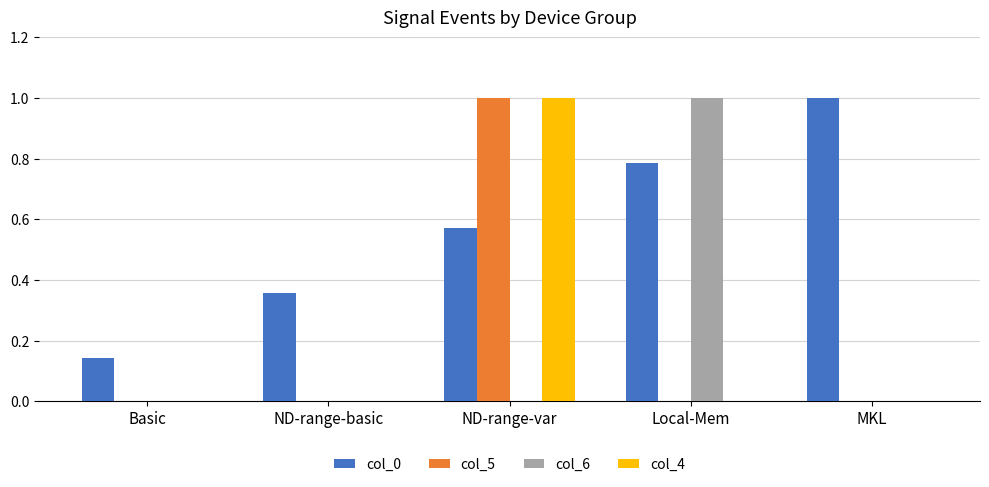

How many data points does each series have?

5